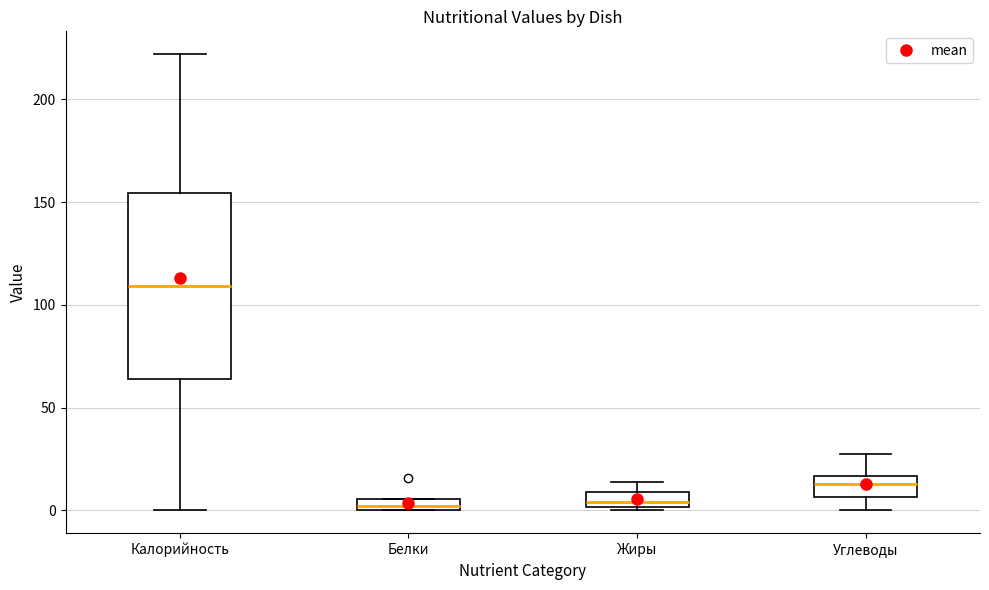

Where does the upper whisker of the box for Углеводы end on the y-axis? The values are not printed on the chart, so give them approximately, as read against the axis.

30